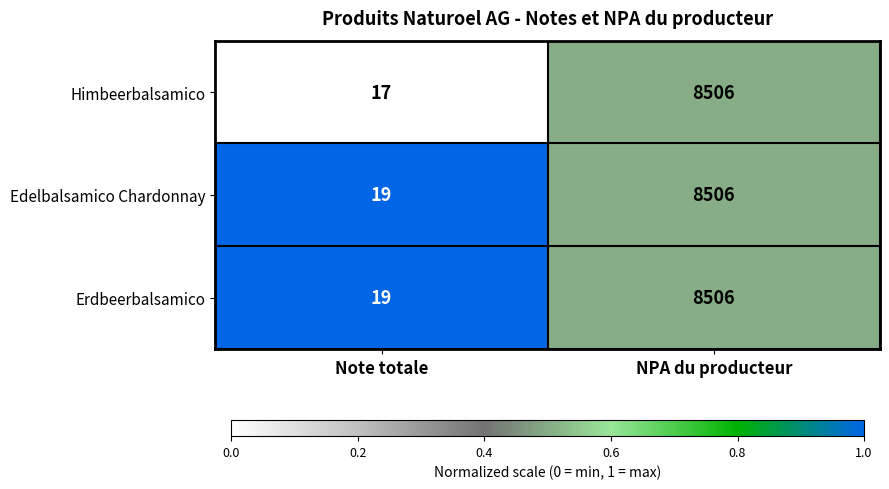

Which series has the widest spread of values?

Himbeerbalsamico